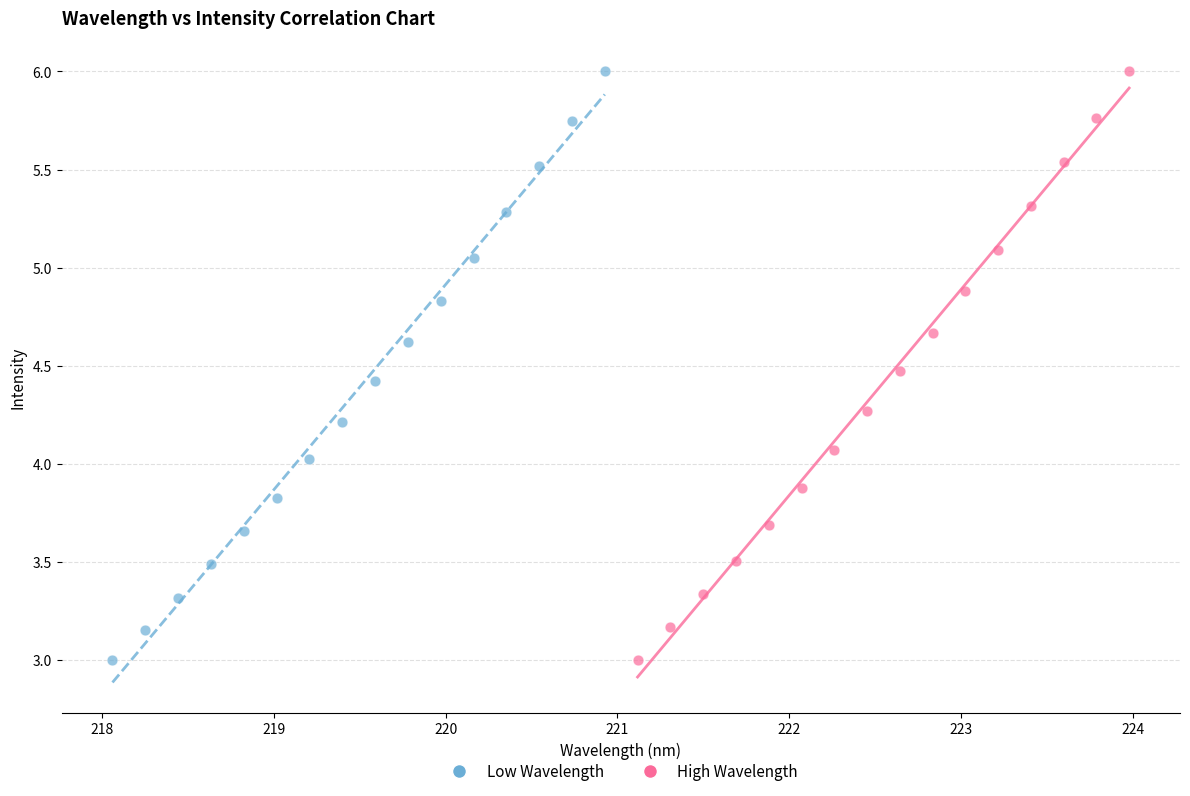

What are all the series names shown in the legend?

Low Wavelength, High Wavelength